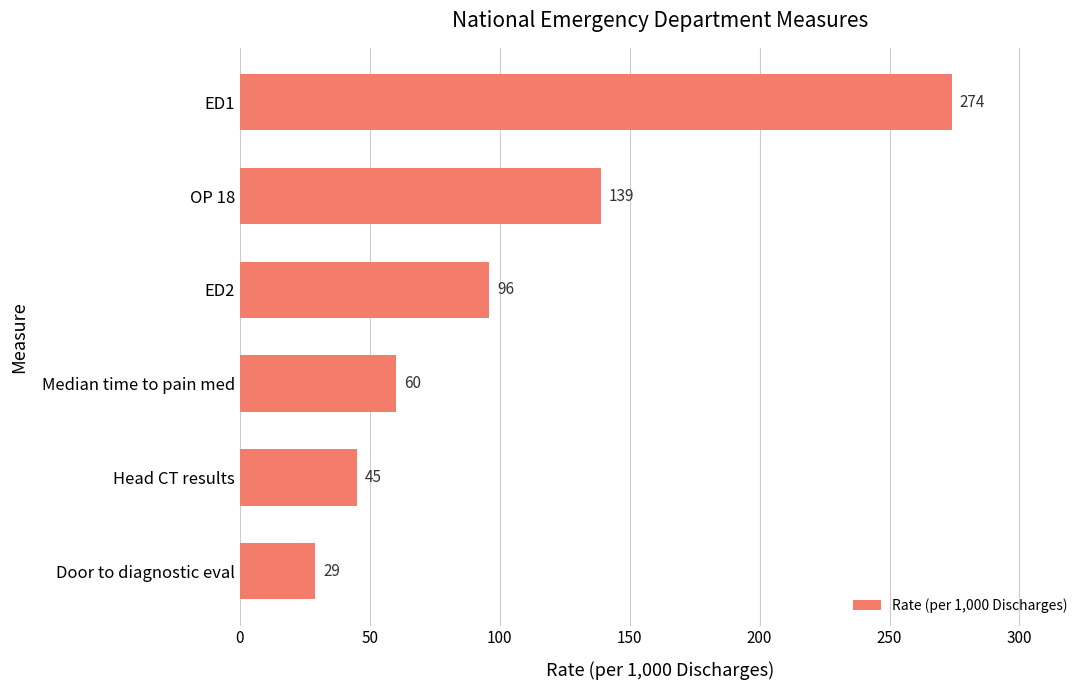

Read the value at ED2.

96